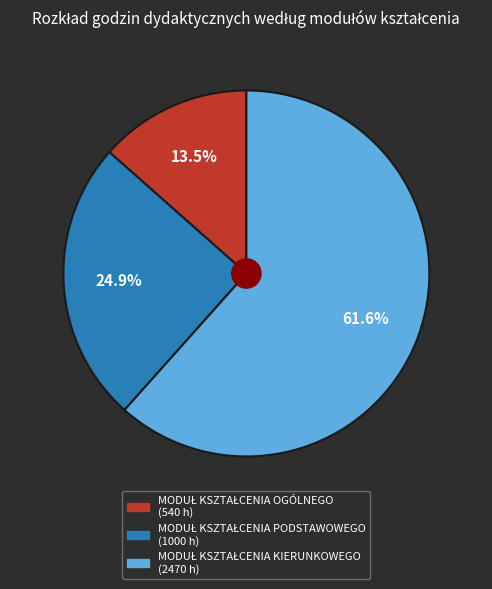

Is there a majority slice in this chart?

Yes